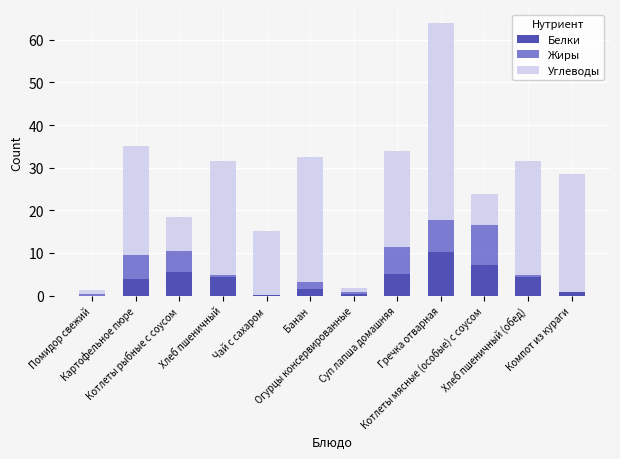

Are the bars grouped side by side (vs. stacked)?

No